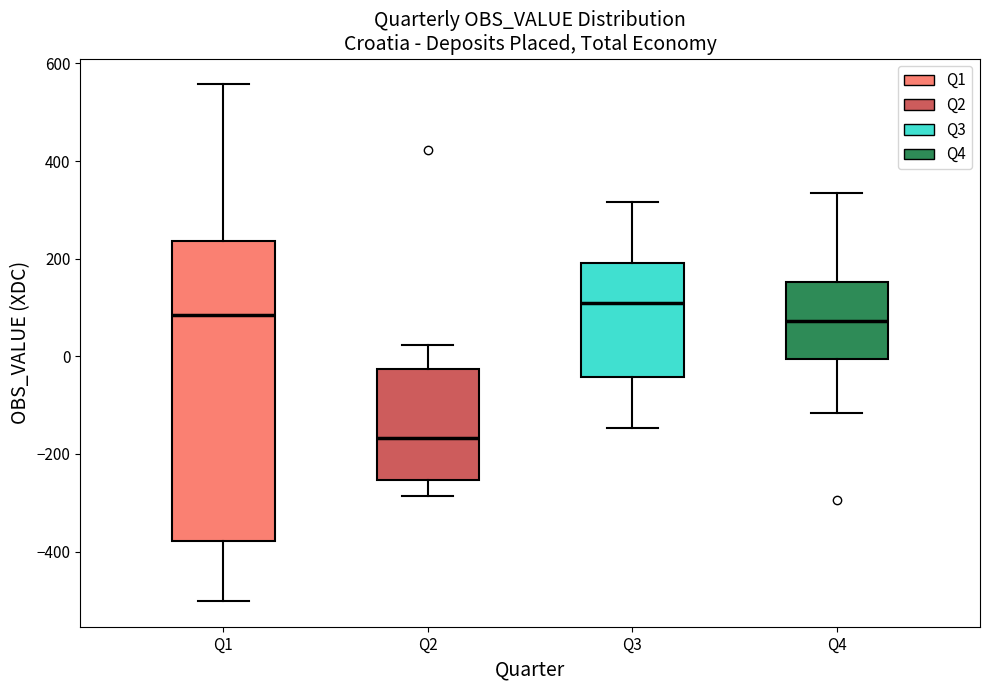

Comparing the boxes themselves (not the whiskers), which one is the tallest?

Q1